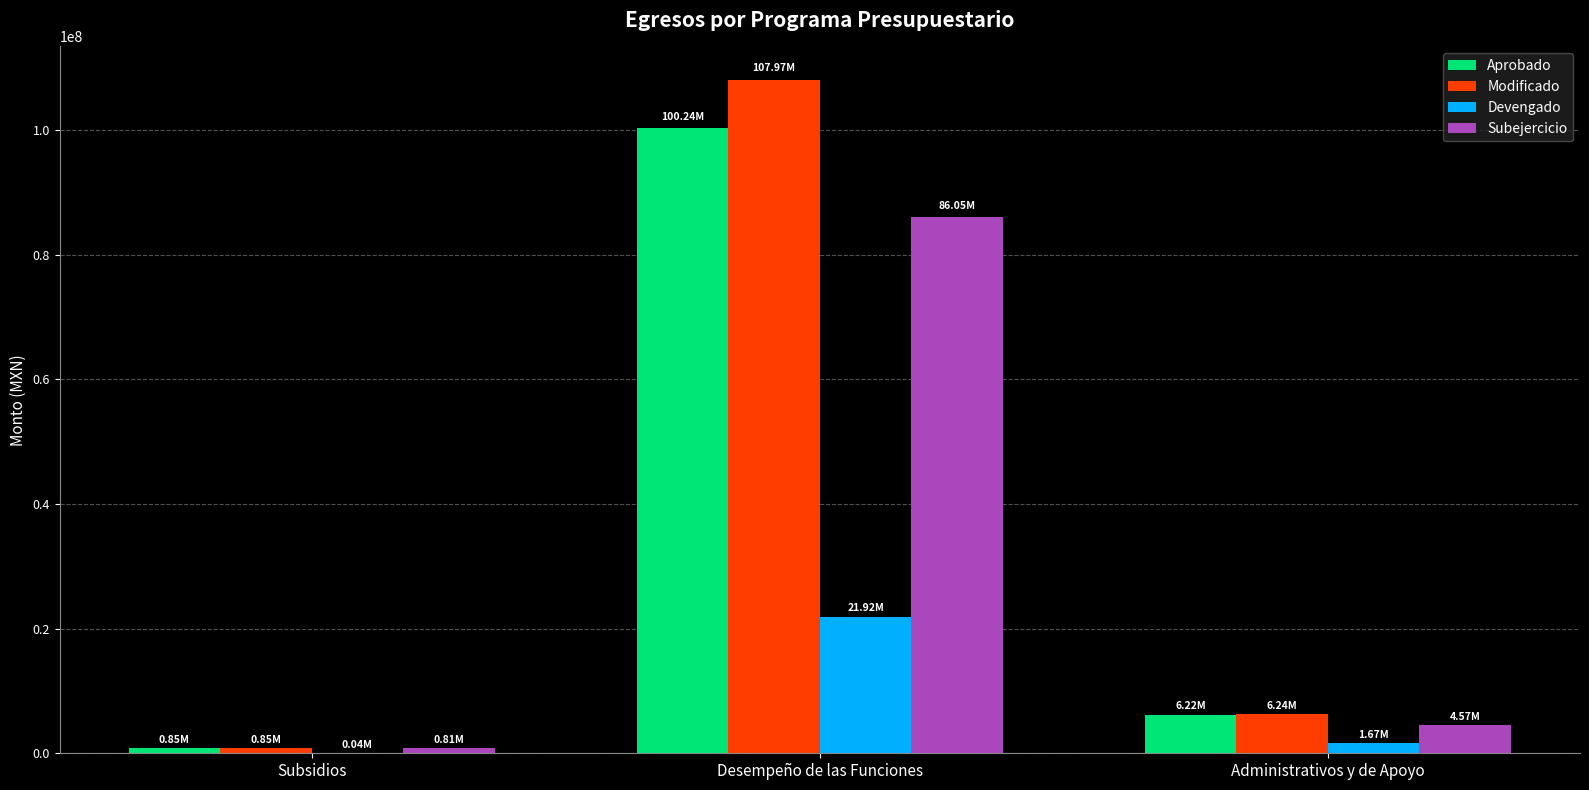

How many values in the Modificado series exceed 6241651?

2